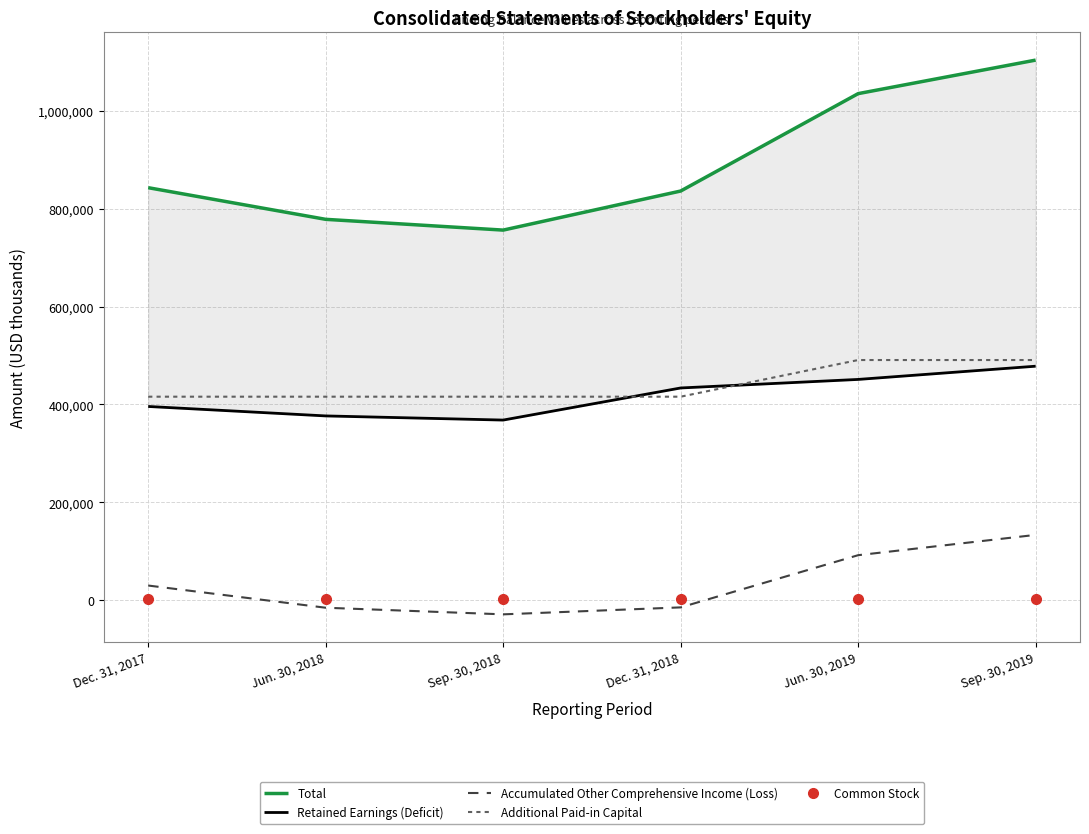

Rank the series by their maximum value, from highest to lowest.

Total, Additional Paid-in Capital, Retained Earnings (Deficit), Accumulated Other Comprehensive Income (Loss), Common Stock